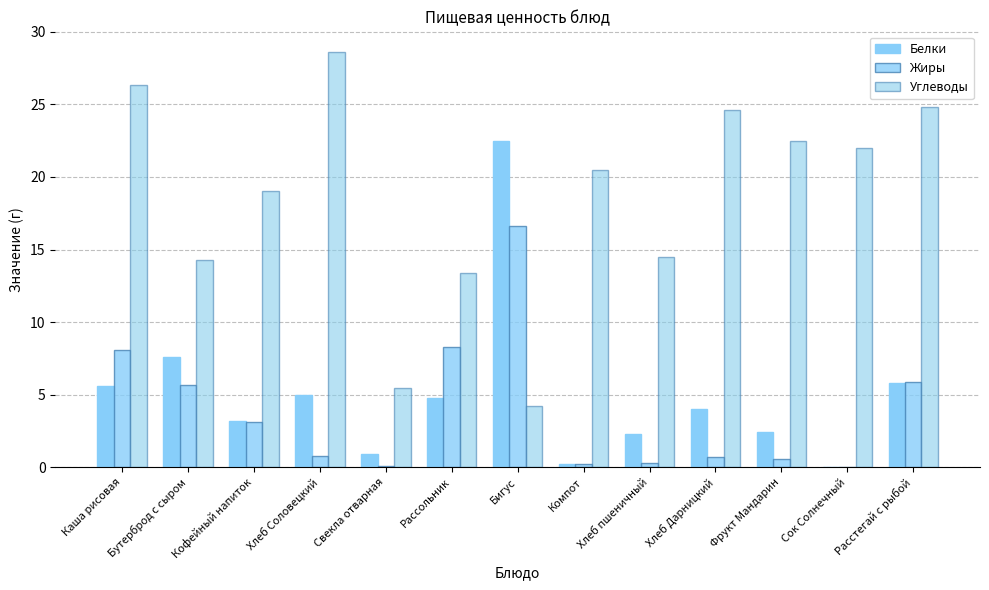

Count the number of categories in the chart.

13